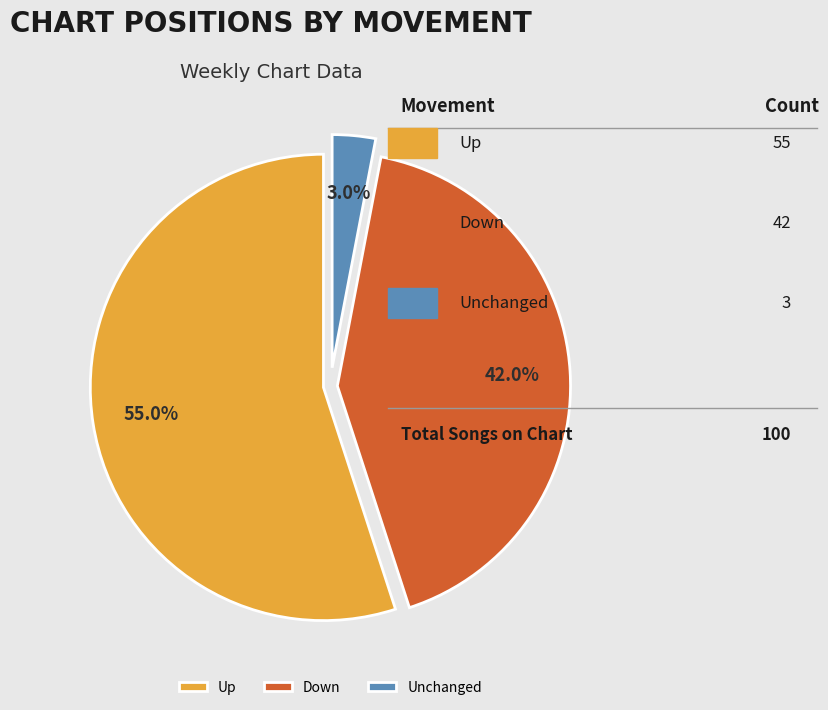

Between Unchanged and Down, which is larger?

Down